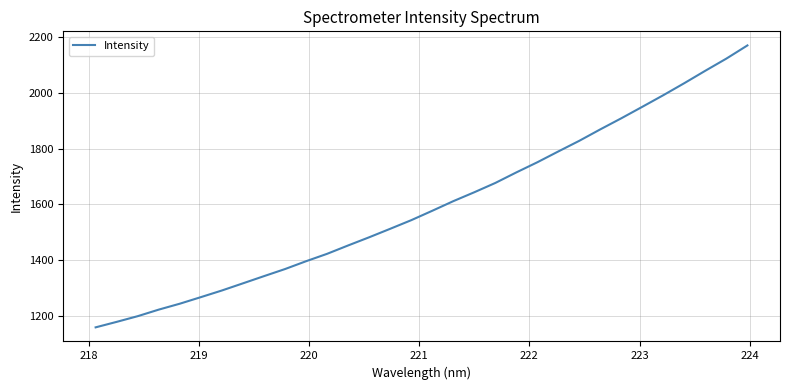

What is the minimum value shown in the chart?

1159.1